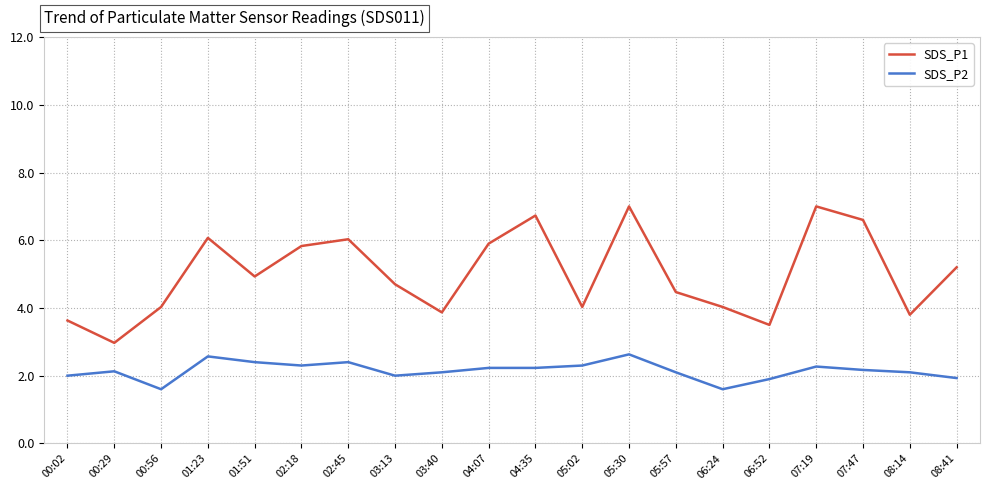

True or false: SDS_P2 and SDS_P1 cross at least once.

False